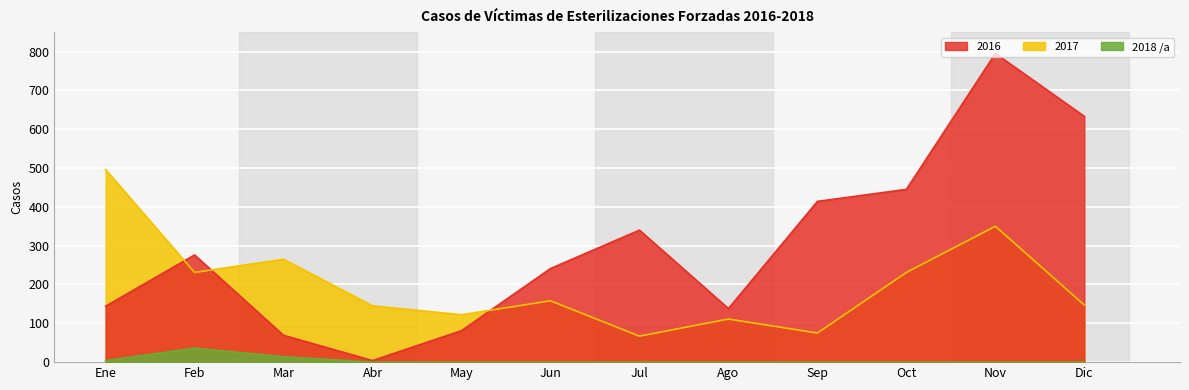

How many lines are shown in the chart?

3